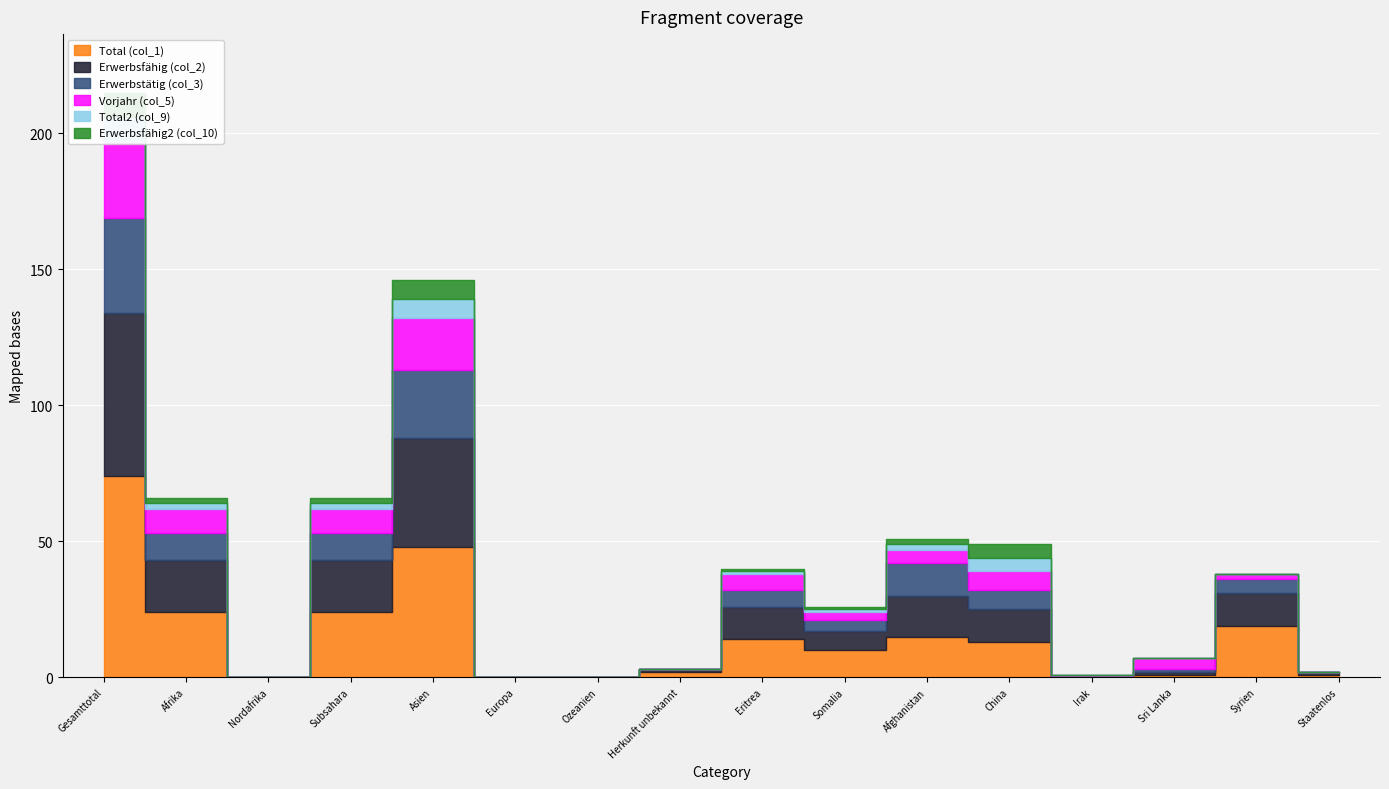

Is the value of Total2 (col_9) at Europa greater than the value of Erwerbsfähig2 (col_10) at Subsahara?

No